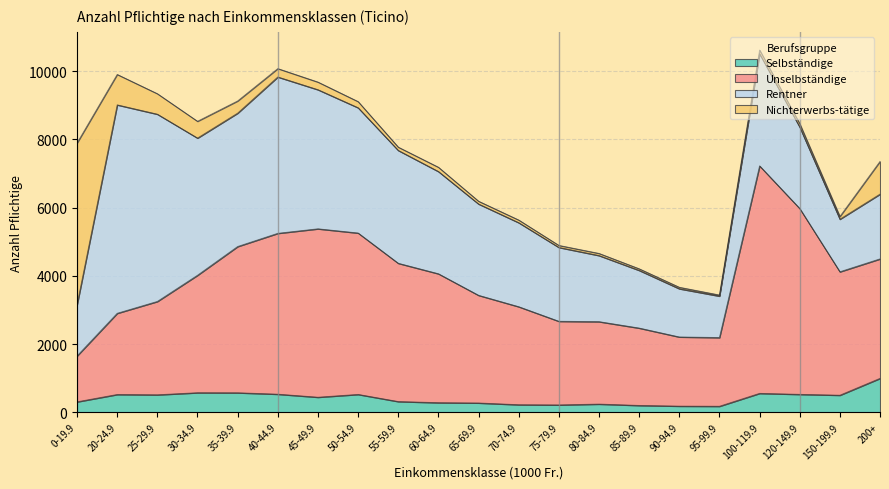

At which label does Unselbständige first exceed 4017?

35-39.9